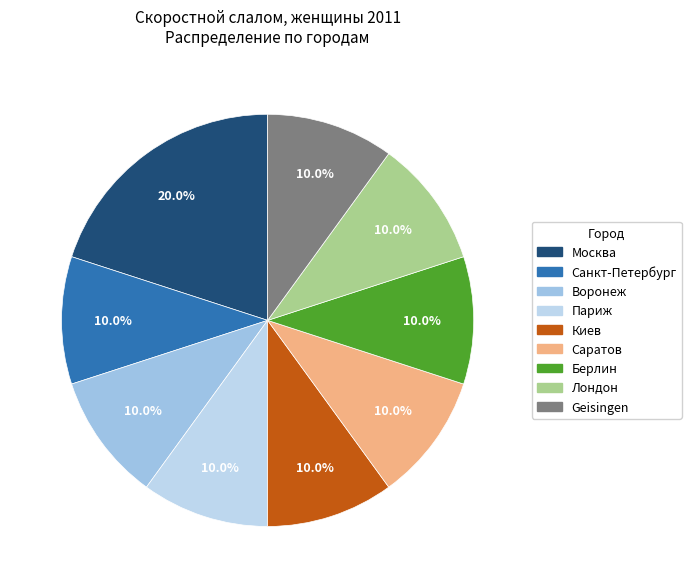

The Саратов slice represents 17% of the pie. True or false?

False